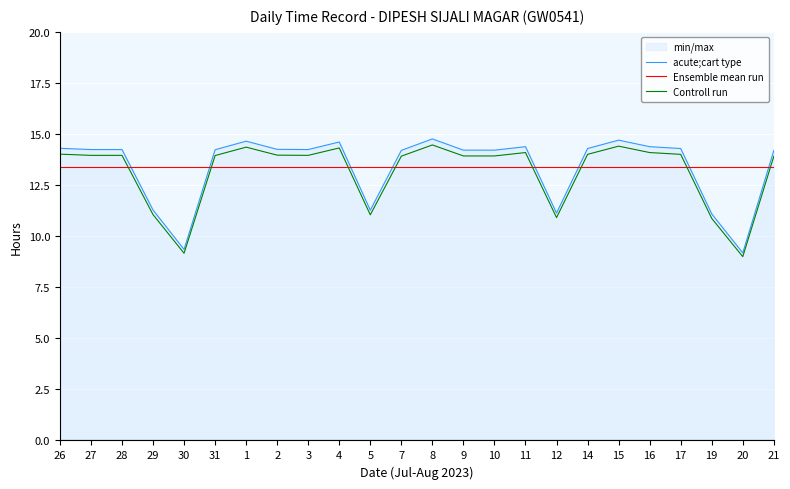

What is the average value of the Controll run series?

13.1